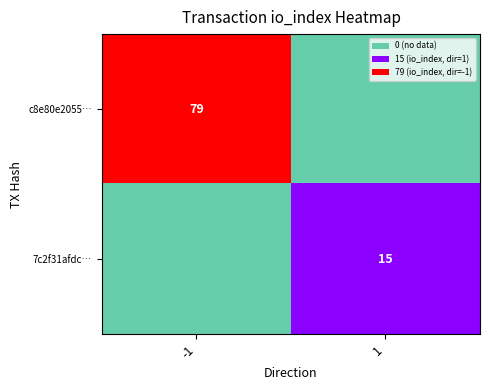

The value of c8e80e2055… at -1 is 79. True or false?

True